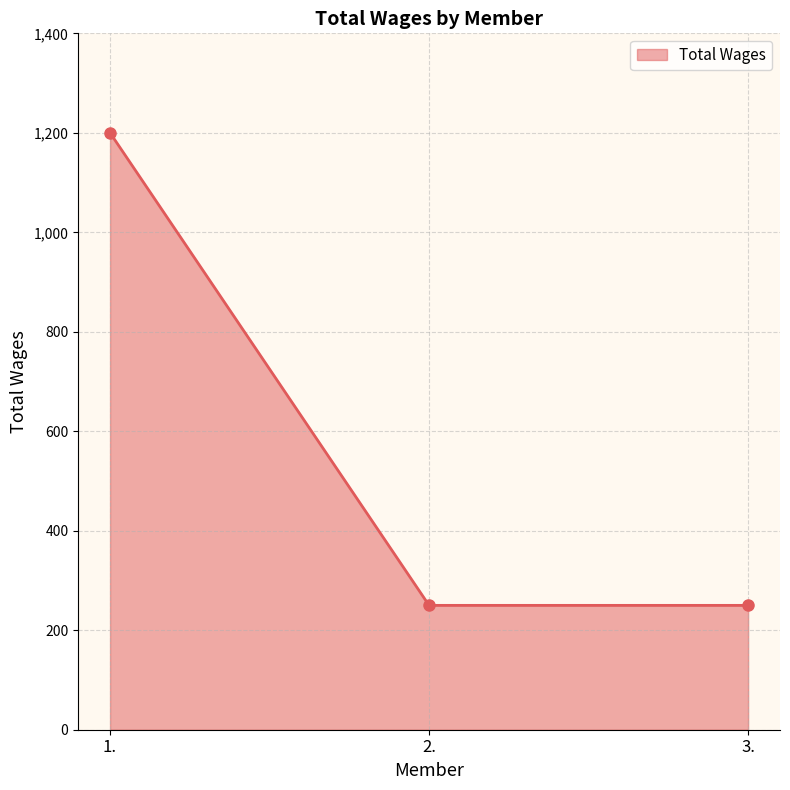

Which has a higher value, 3. or 1.?

1.